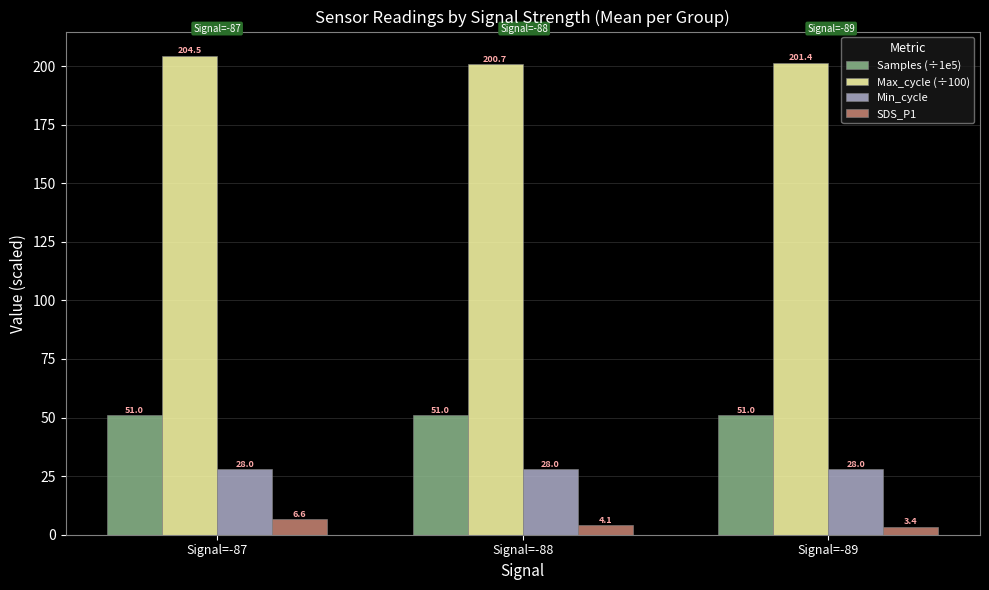

What is the difference between the maximum and minimum values in the Max_cycle (÷100) series?

3.8